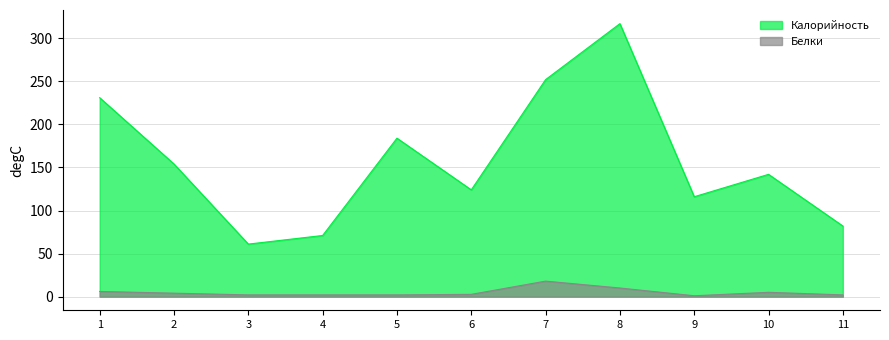

At which category does Калорийность reach its first local valley?

3